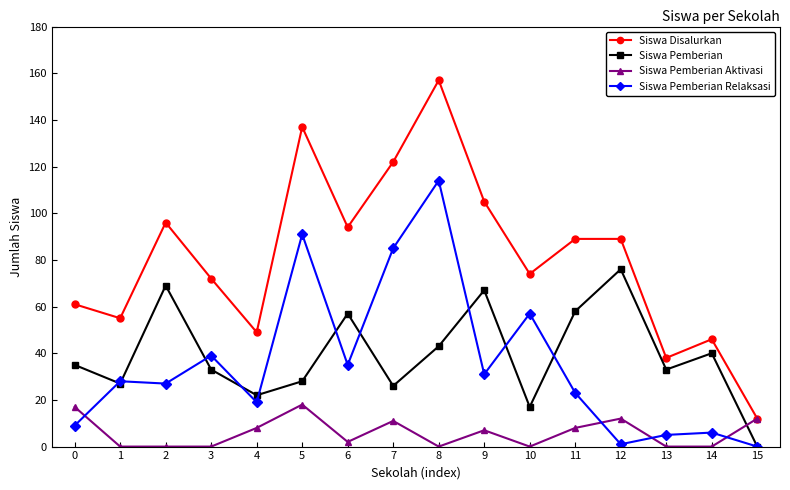

Which series has the largest range (max minus min)?

Siswa Disalurkan